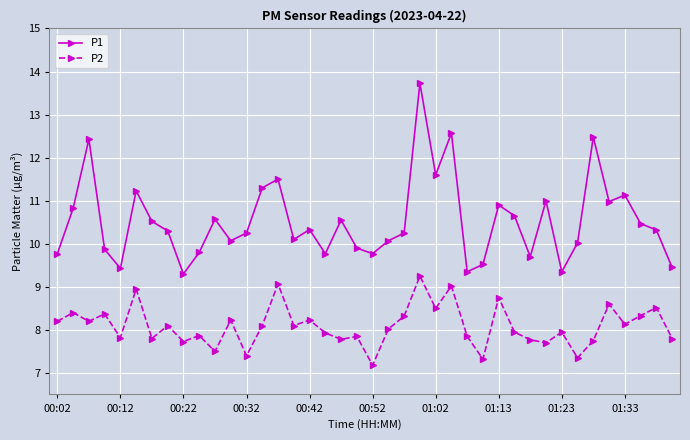

Which series has the largest range (max minus min)?

P1